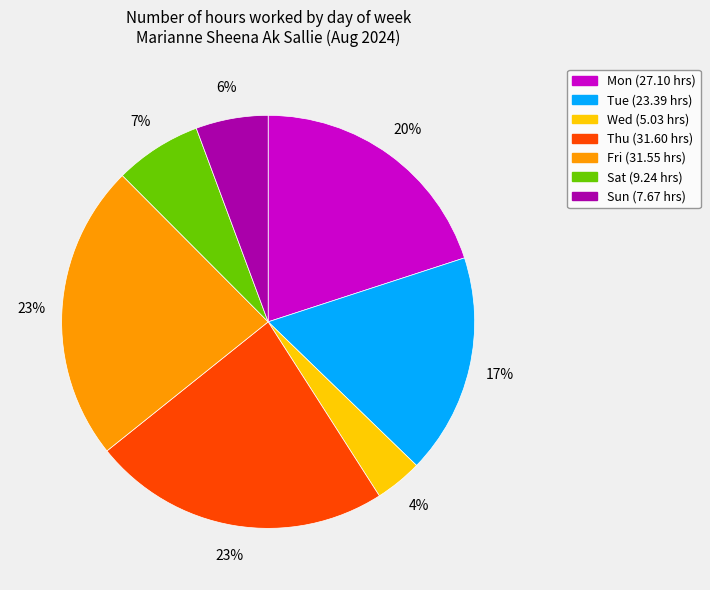

To the nearest percent, what is the average slice percentage?

14%